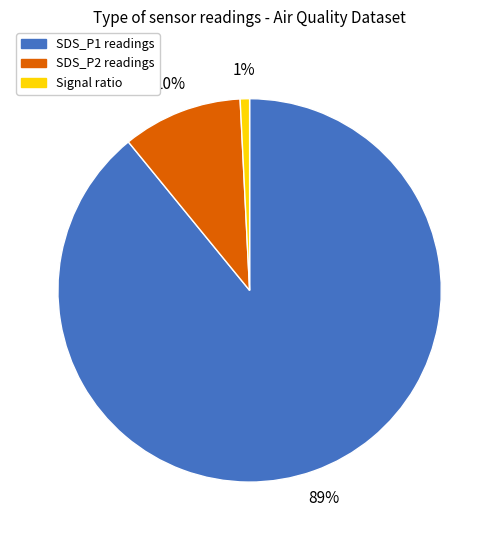

To the nearest percent, what is the difference between the largest and smallest slice percentages?

88%